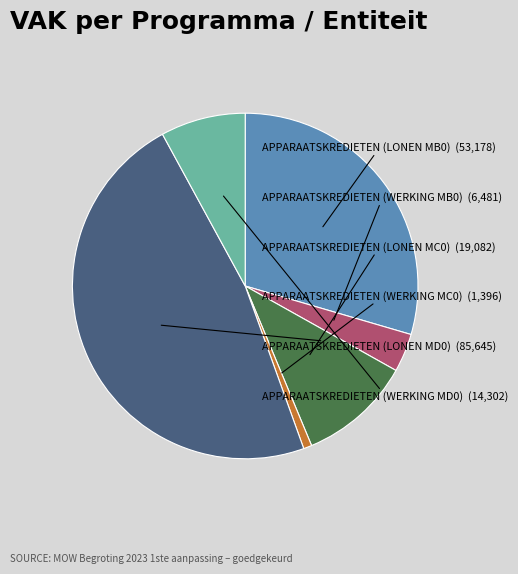

Which slice is the smallest?

APPARAATSKREDIETEN (WERKING MC0)